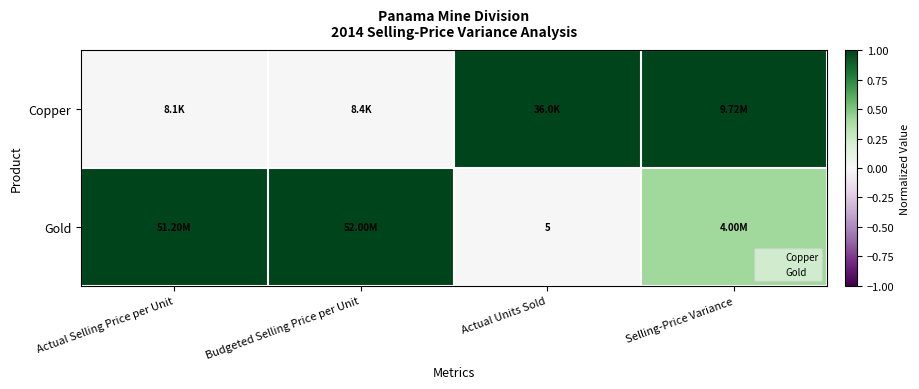

Which series has the largest total across all categories?

Gold